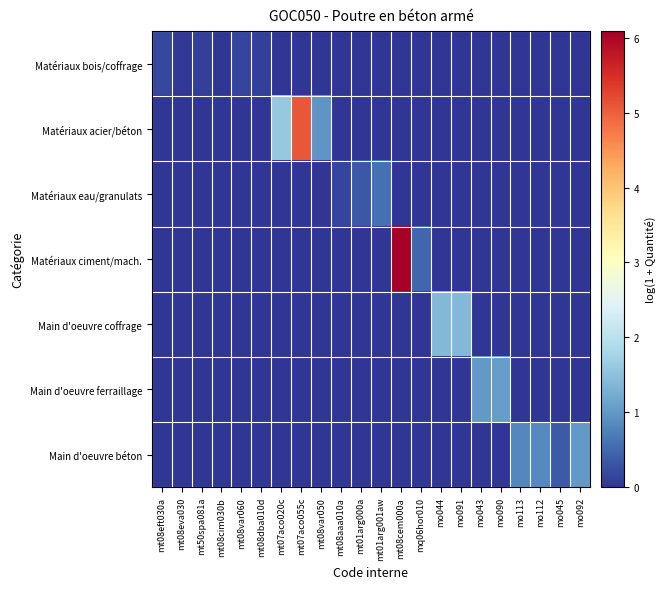

Between mt50spa081a and mo091, which is larger?

mt50spa081a